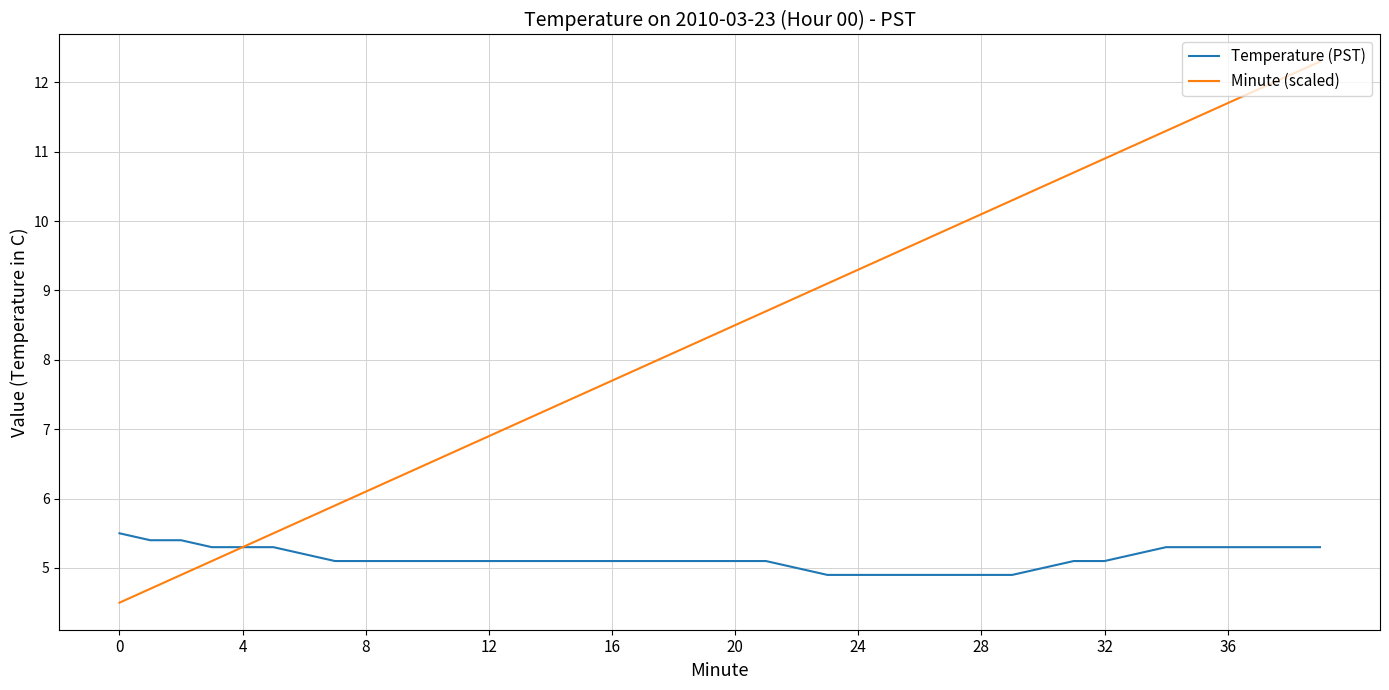

What is the maximum value shown in the chart?

12.3